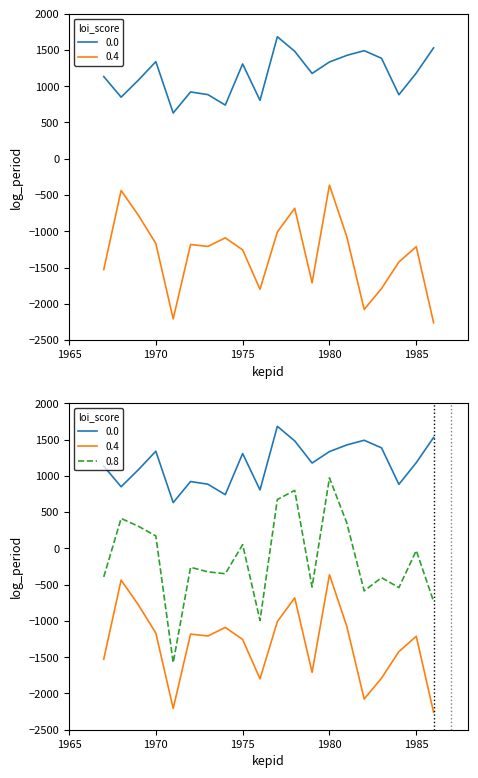

What is the value of the WINTER_BALANCE point at the 4th from the left?

1339